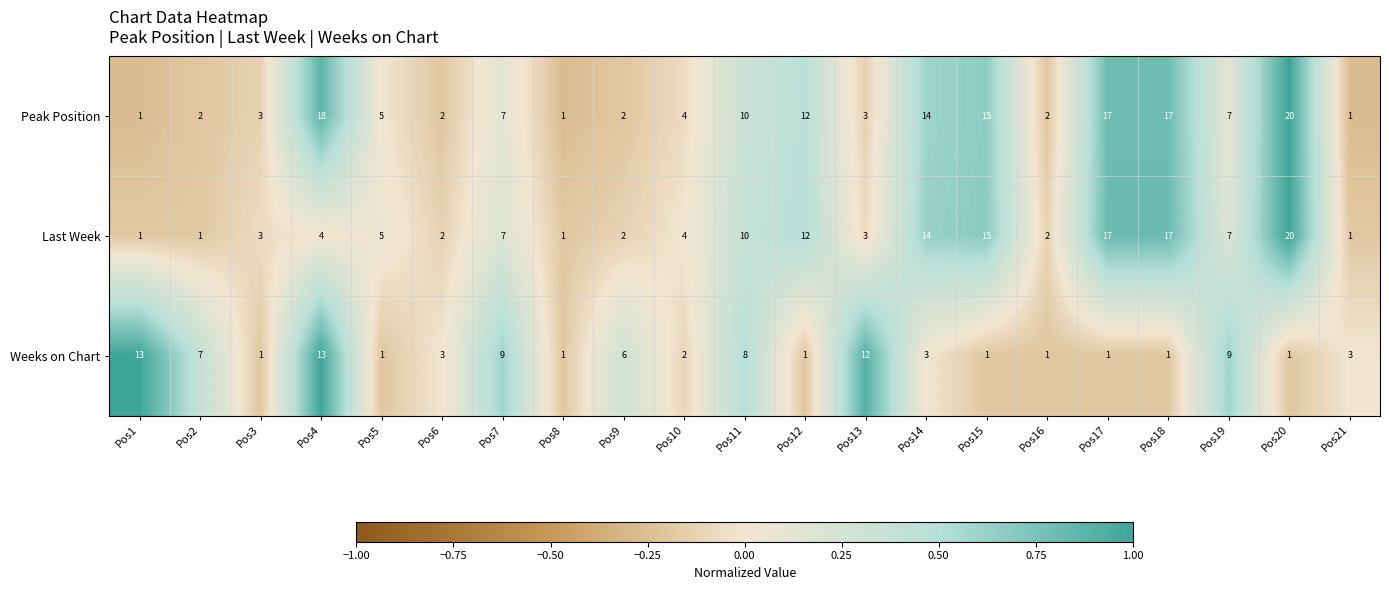

The value of Last Week at Pos12 is 12. True or false?

True